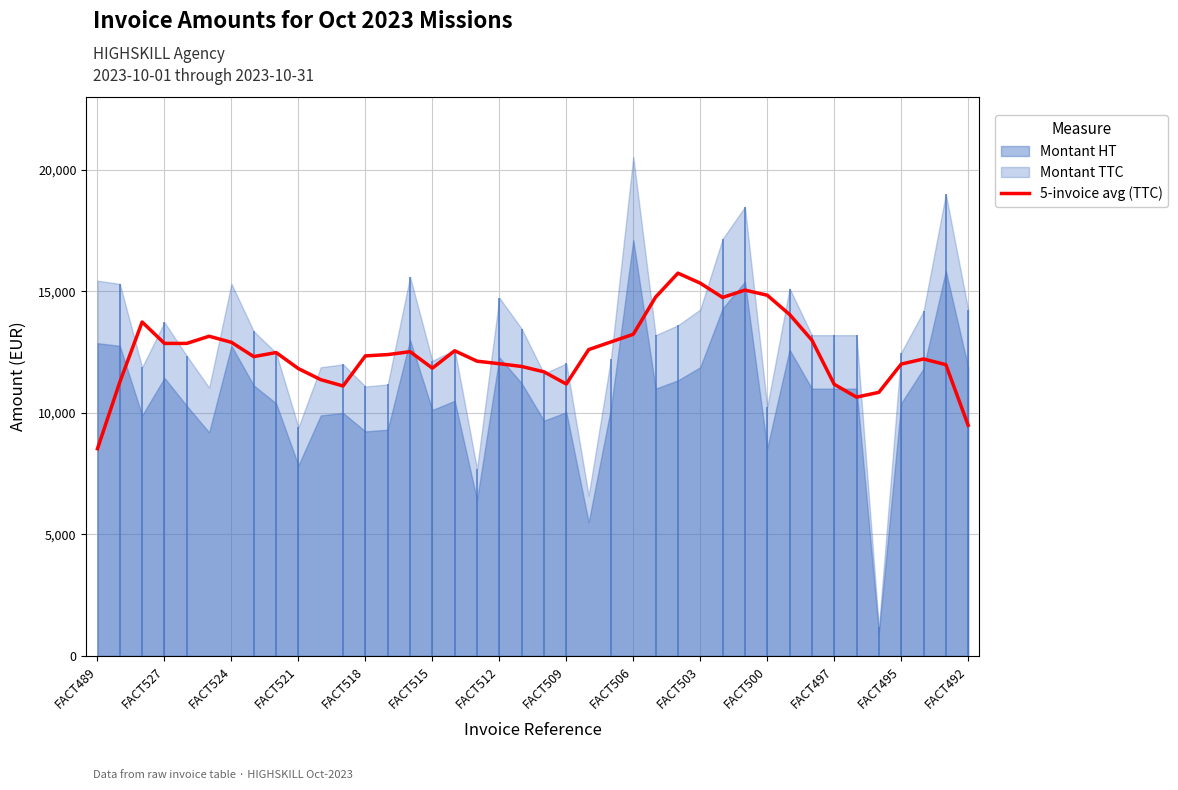

What is the lowest value of the 5-invoice avg (TTC) series?

8527.2